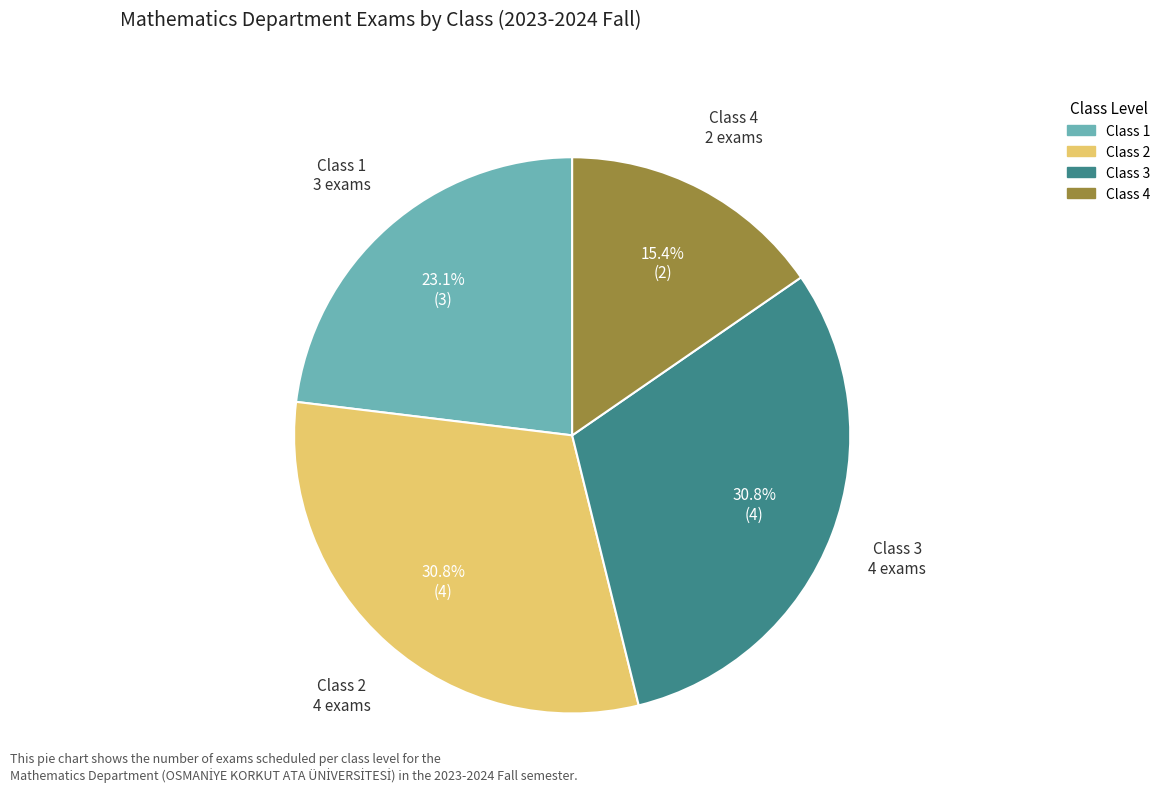

Does any single category account for the majority?

No